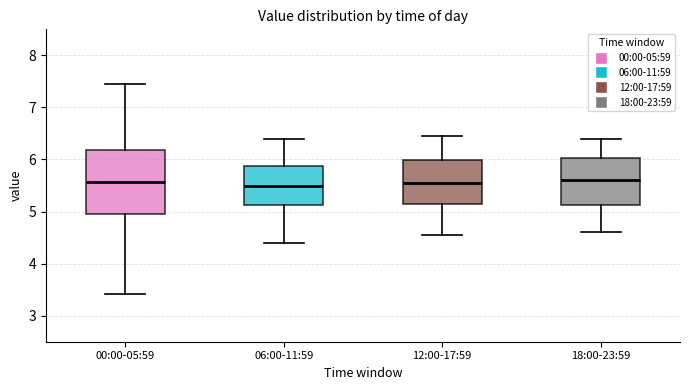

Which box is the tallest, from its lower edge to its upper edge?

00:00-05:59